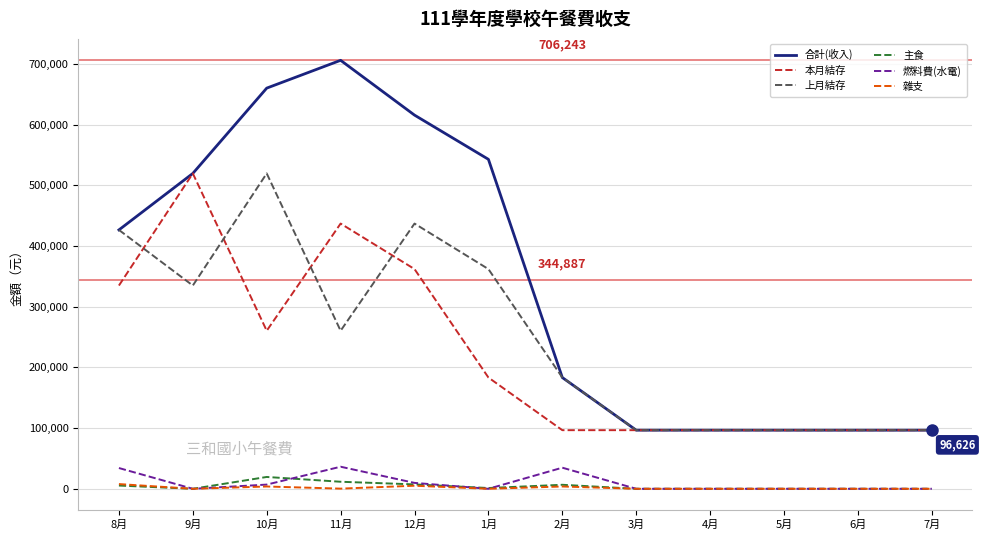

Which series changed the most between 8月 and 12月?

合計(收入)